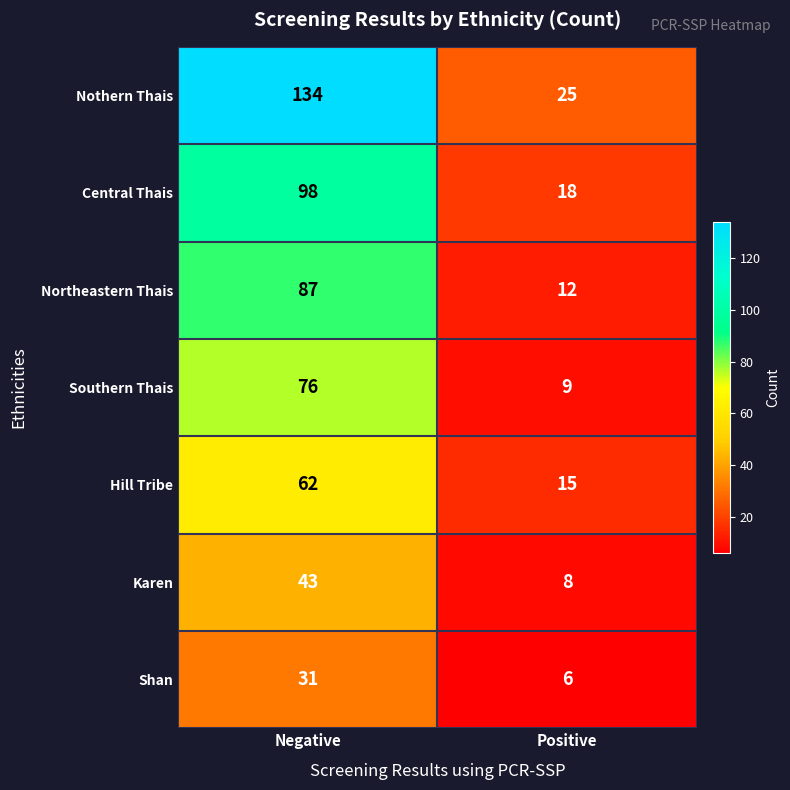

At how many categories does at least one series exceed 104?

1